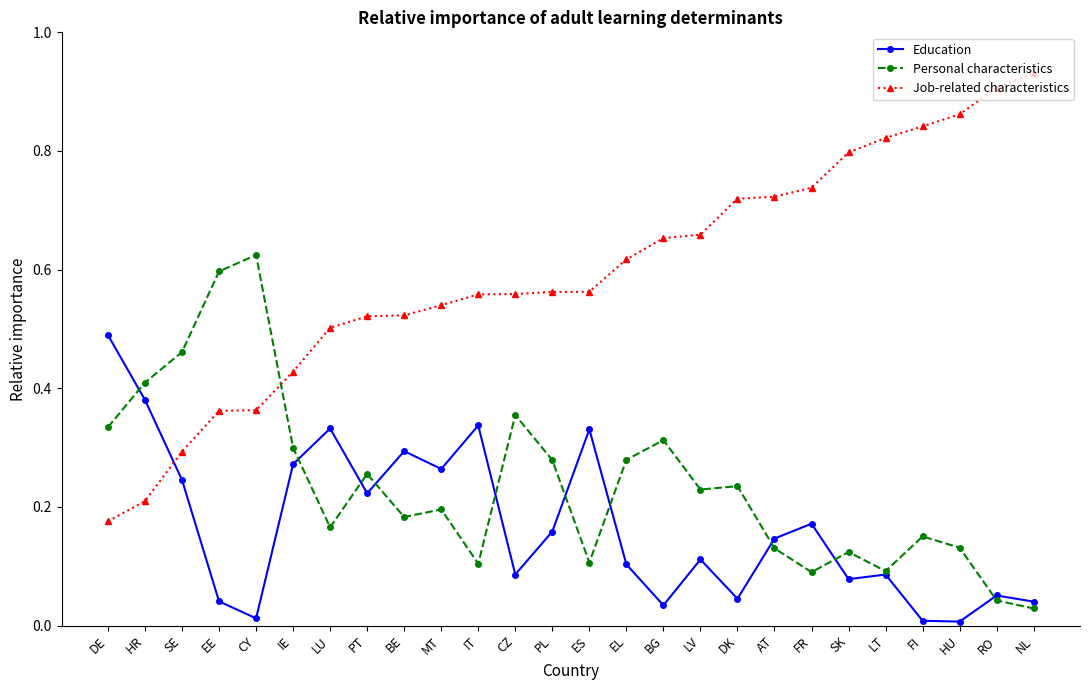

Where do Education and Job-related characteristics first cross each other?

HR and SE